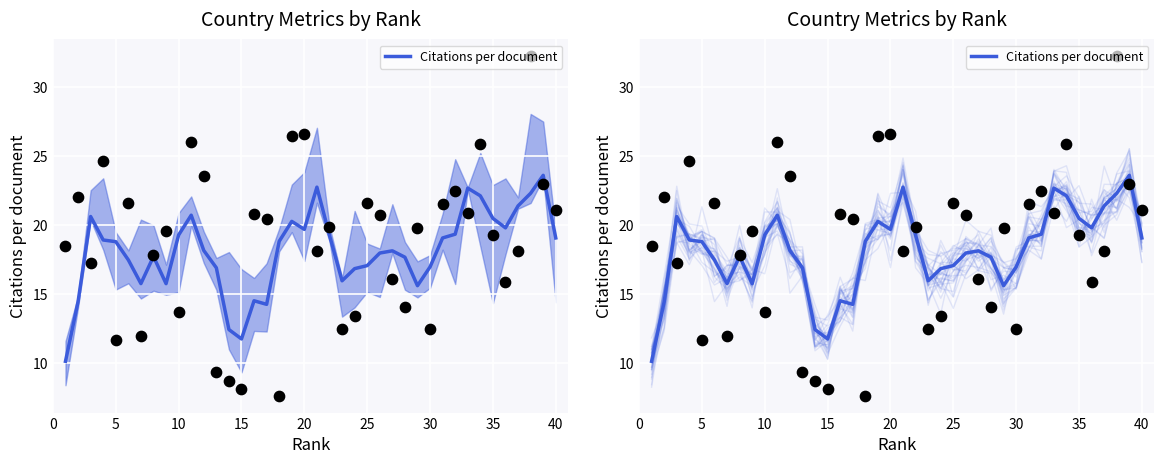

What is the change in value from 0 to 25?

+7.3